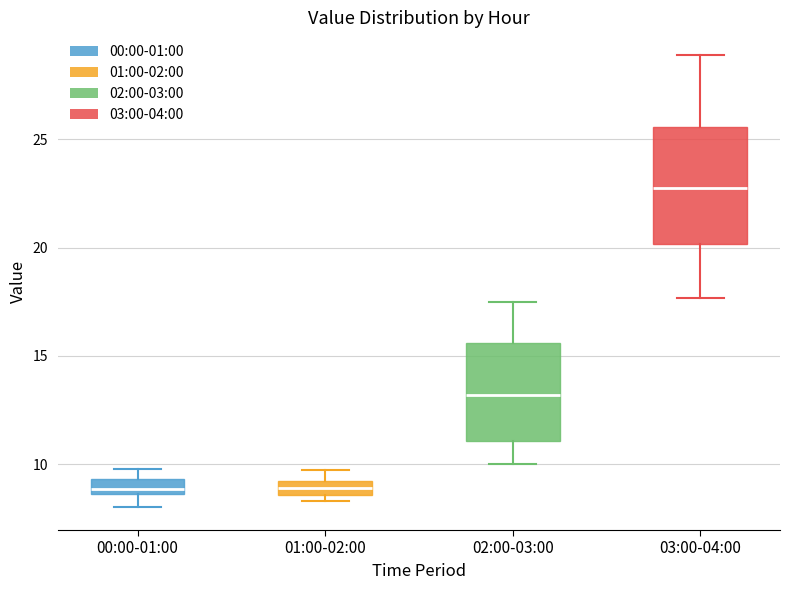

Which box has the highest median line?

03:00-04:00